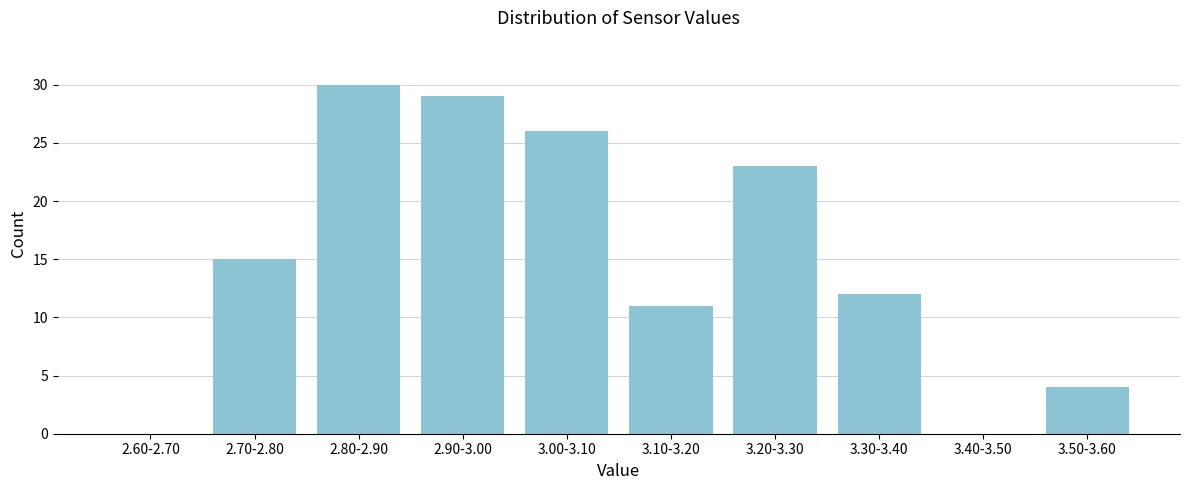

Reading left to right, transcribe all the data shown in this chart.

2.60-2.70=0	2.70-2.80=15	2.80-2.90=30	2.90-3.00=29	3.00-3.10=26	3.10-3.20=11	3.20-3.30=23	3.30-3.40=12	3.40-3.50=0	3.50-3.60=4